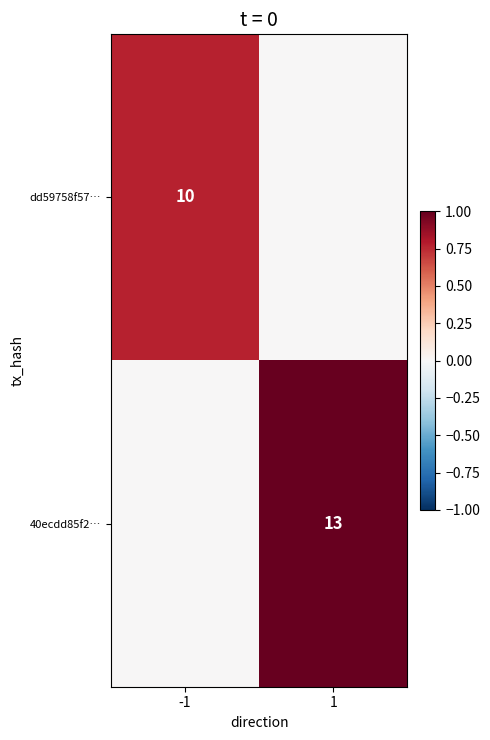

The 40ecdd85f2… series shows 21 at 1. True or false?

False